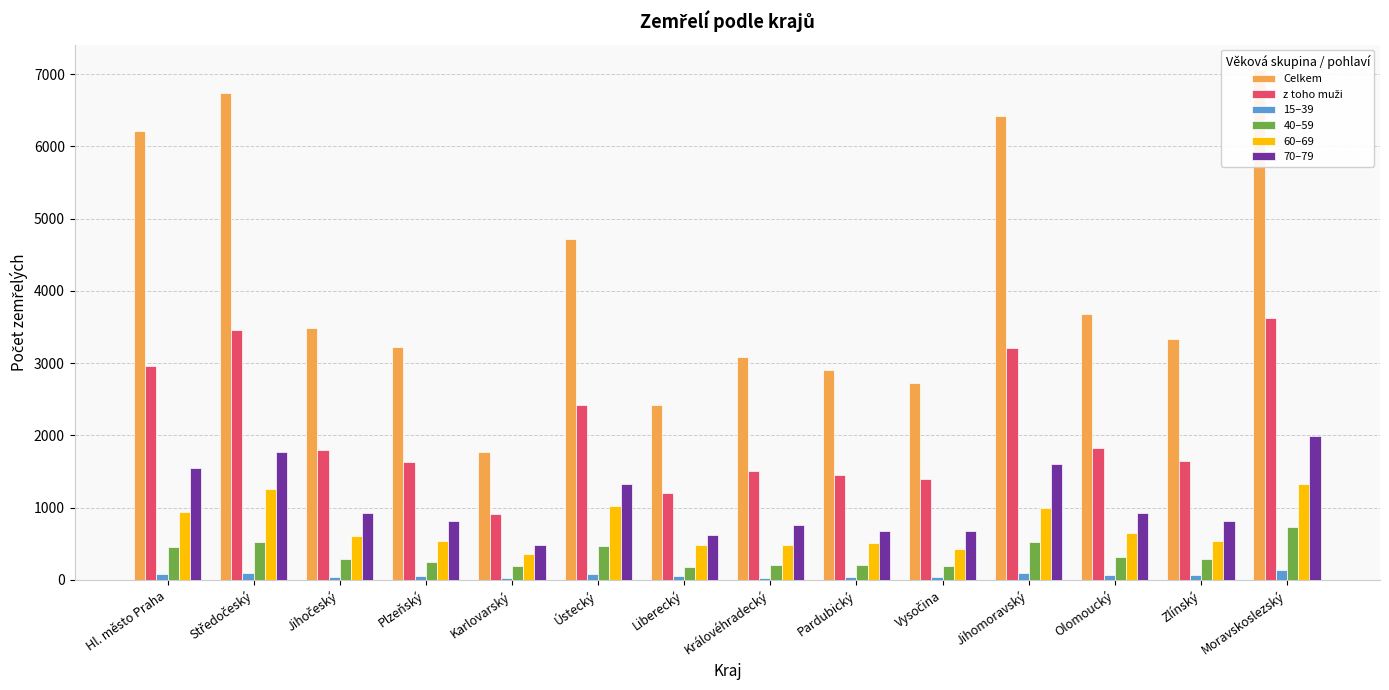

Reading left to right, extract all data points from this chart.

Celkem: 6213	6739	3487	3219	1769	4720	2427	3090	2901	2732	6418	3687	3328	7057
z toho muži: 2958	3453	1798	1632	908	2424	1209	1510	1456	1393	3216	1832	1644	3623
15–39: 80	100	45	48	32	78	51	28	40	44	101	72	67	130
40–59: 455	522	283	250	185	466	173	210	210	198	529	322	286	733
60–69: 945	1253	611	533	355	1018	477	489	507	429	996	650	540	1322
70–79: 1550	1771	927	820	476	1321	617	756	677	672	1599	926	809	1985